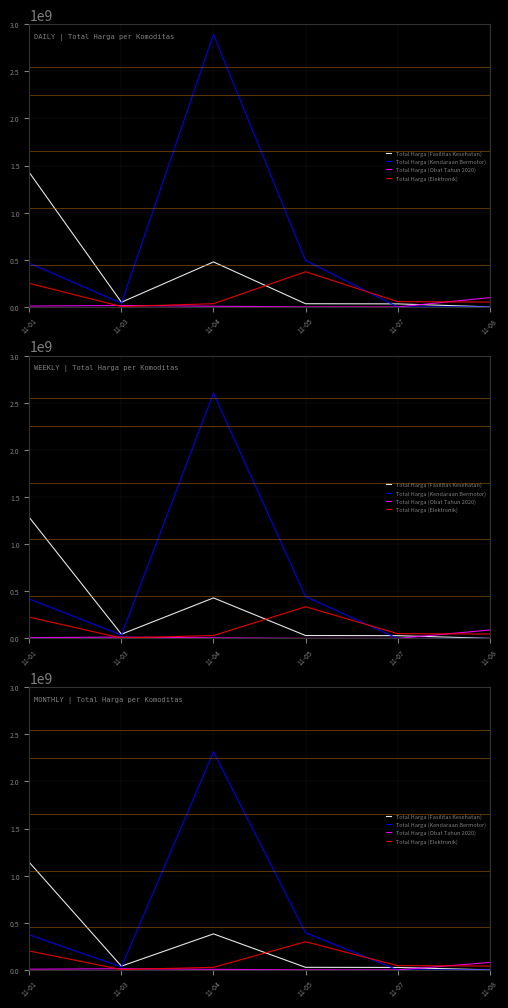

What is the total value across all series at 11-03?

87227200